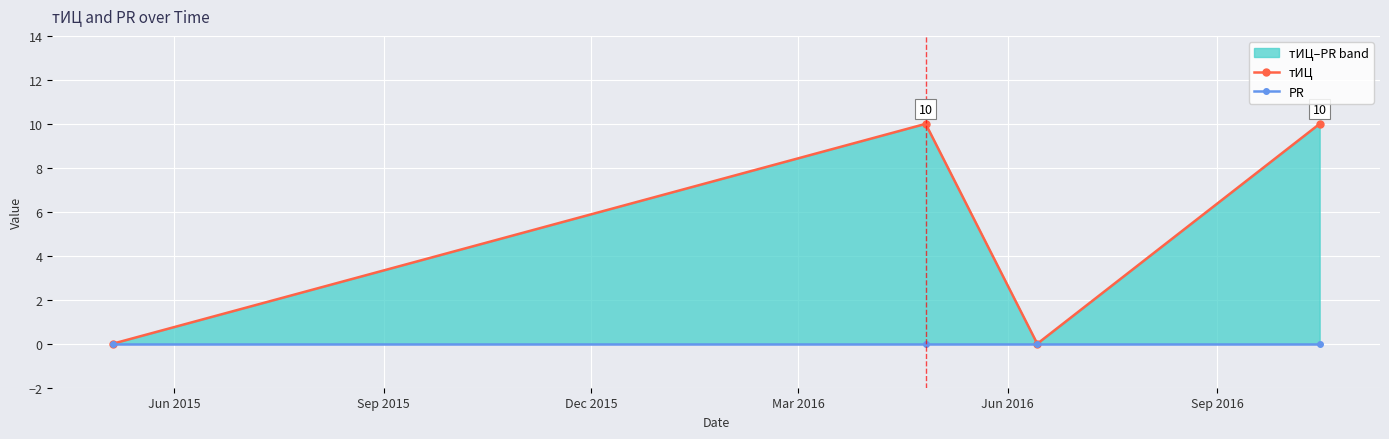

What position from the left is Jun 2015?

1